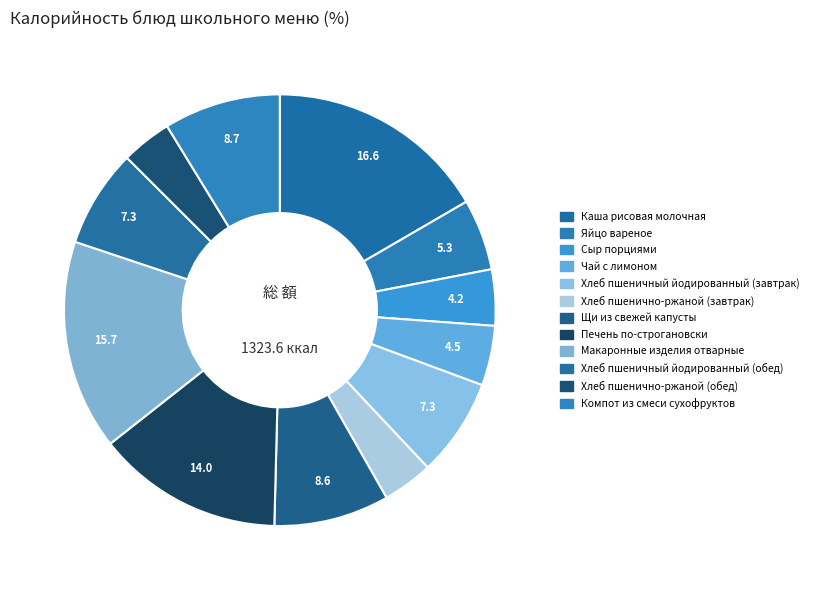

Combined, what portion of the pie is Компот из смеси сухофруктов and Хлеб пшеничный йодированный (обед)?

16.1%